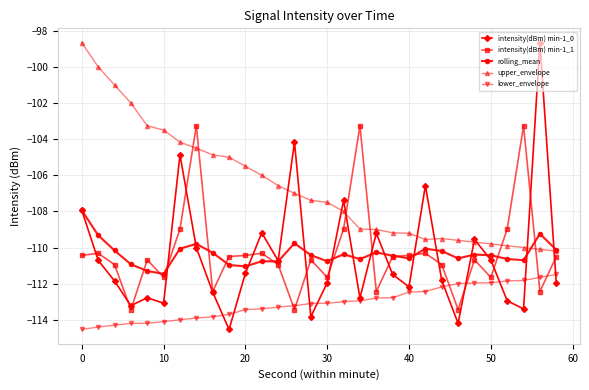

What is the highest value of the upper_envelope series?

-98.7